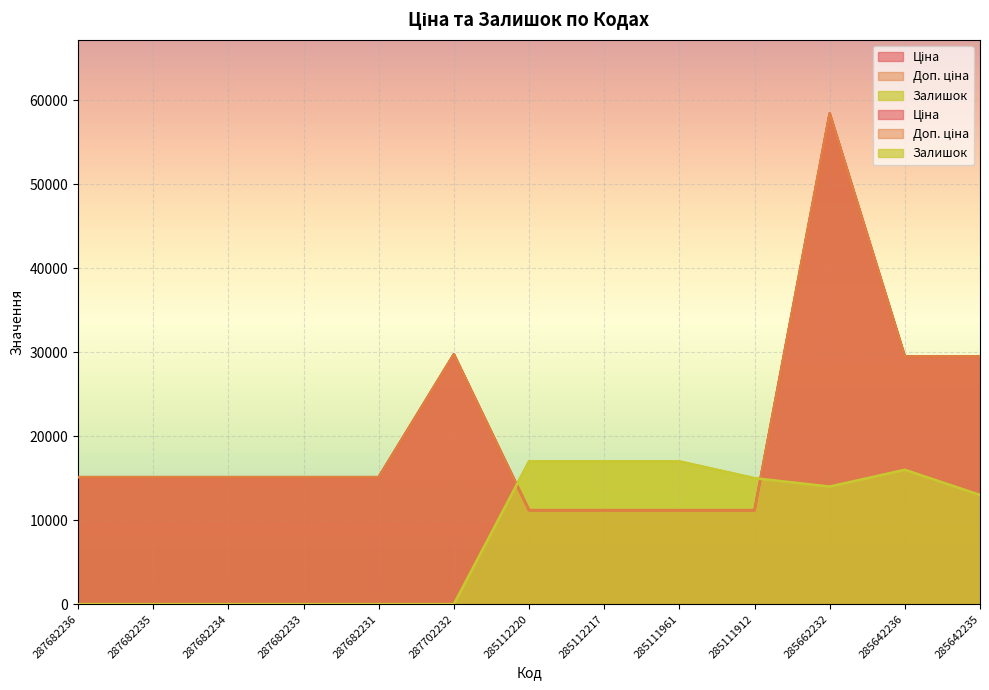

What is the difference between the Ціна values at 287682234 and 285112217?

3931.8